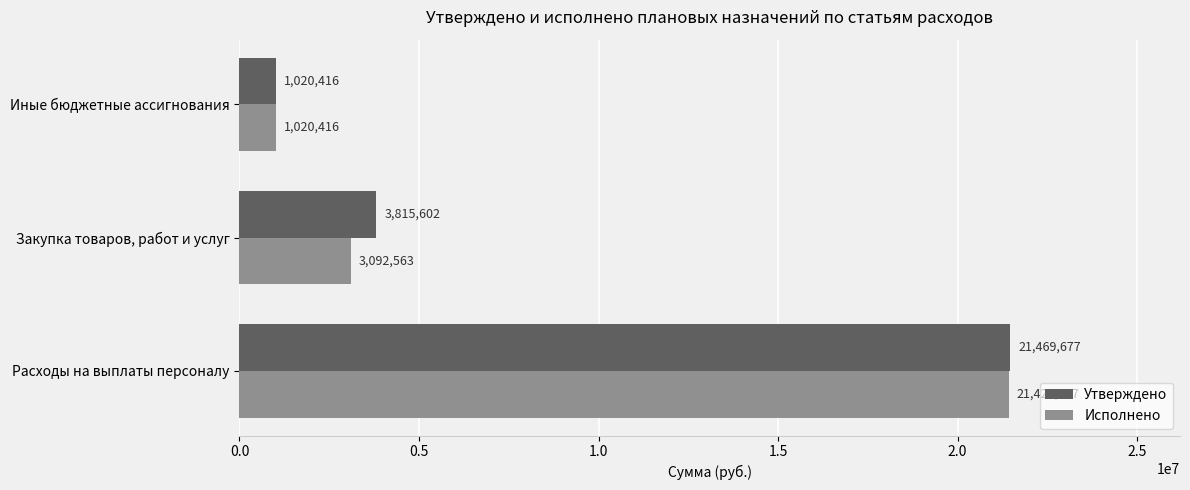

What is the approximate value of Утверждено at Закупка товаров, работ и услуг?

3815601.8